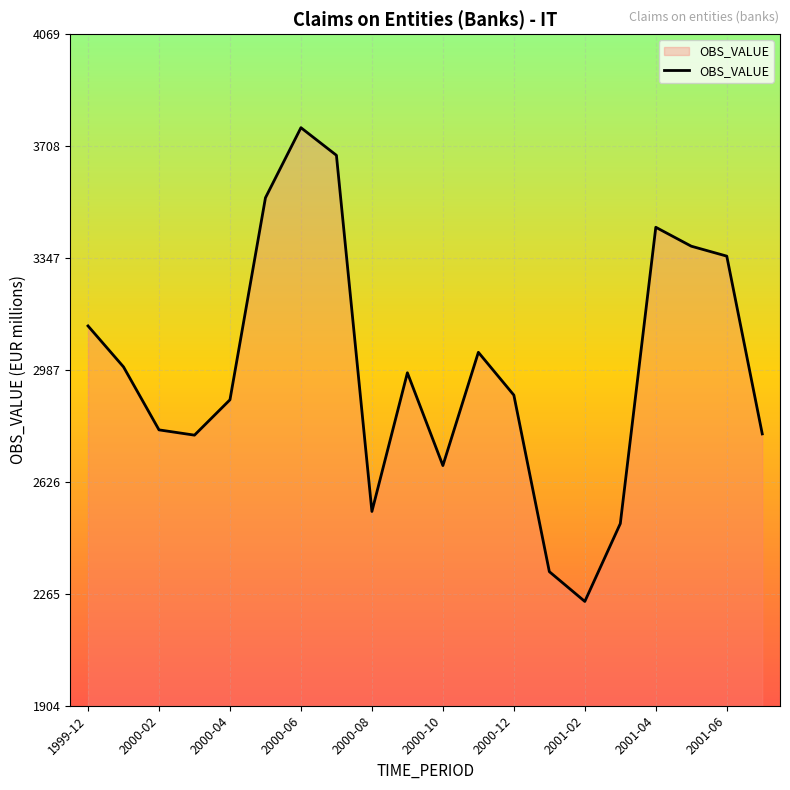

What is the smallest value displayed?

2241